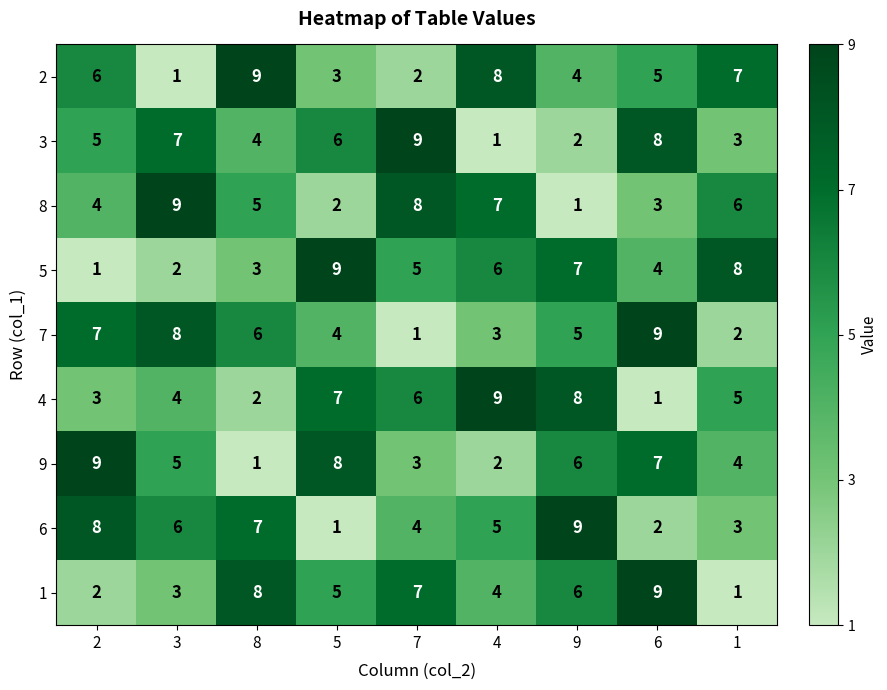

How many data points does each series have?

9